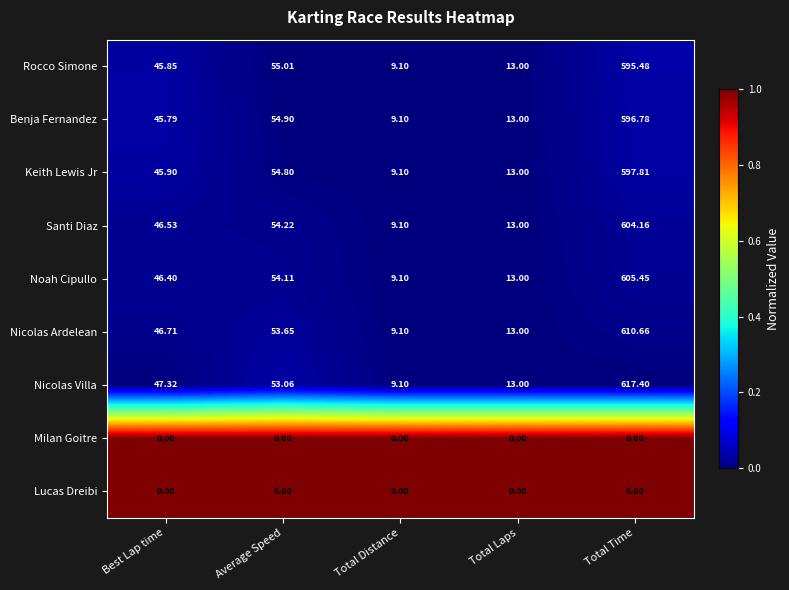

Is the value of Nicolas Ardelean at Total Distance greater than the value of Noah Cipullo at Best Lap time?

No